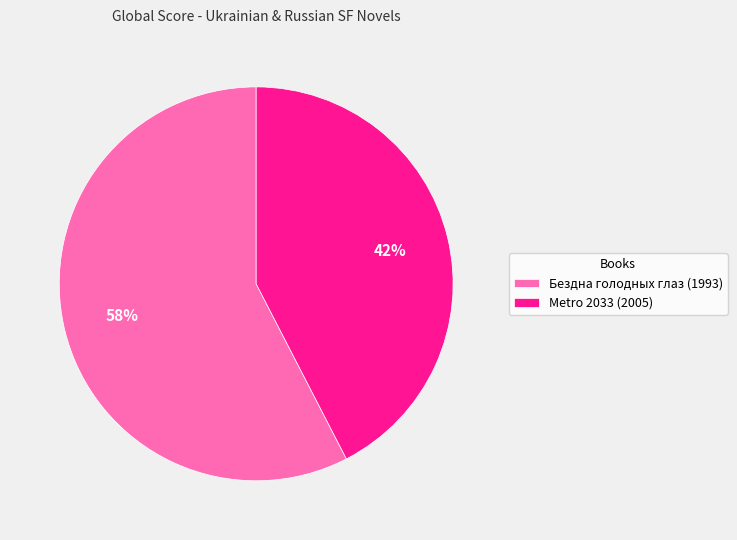

How many slices are in this pie chart?

2